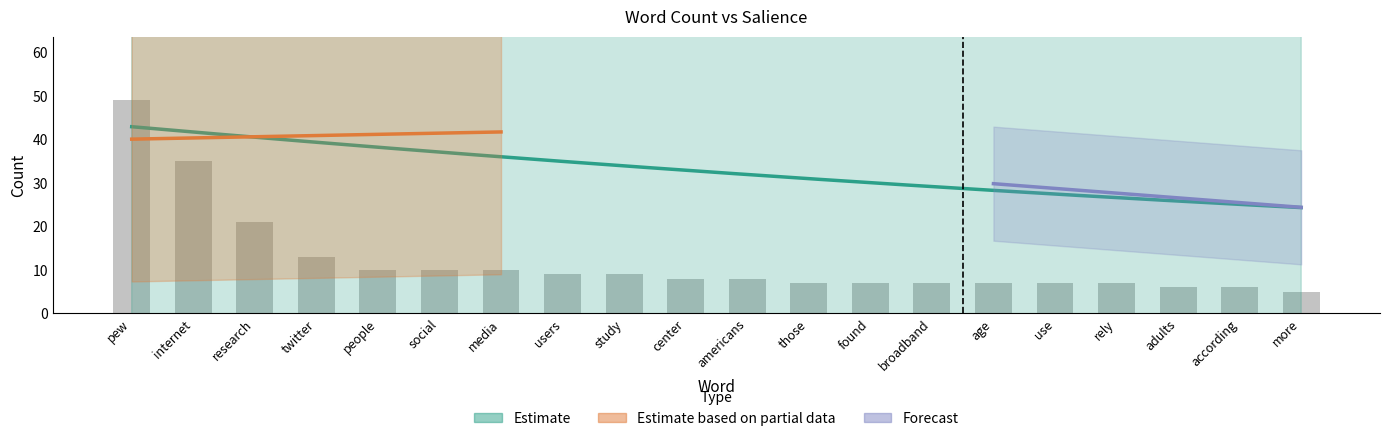

List the labels in order of value, largest first.

pew, internet, research, twitter, people, social, media, users, study, center, americans, those, found, broadband, age, use, rely, adults, according, more